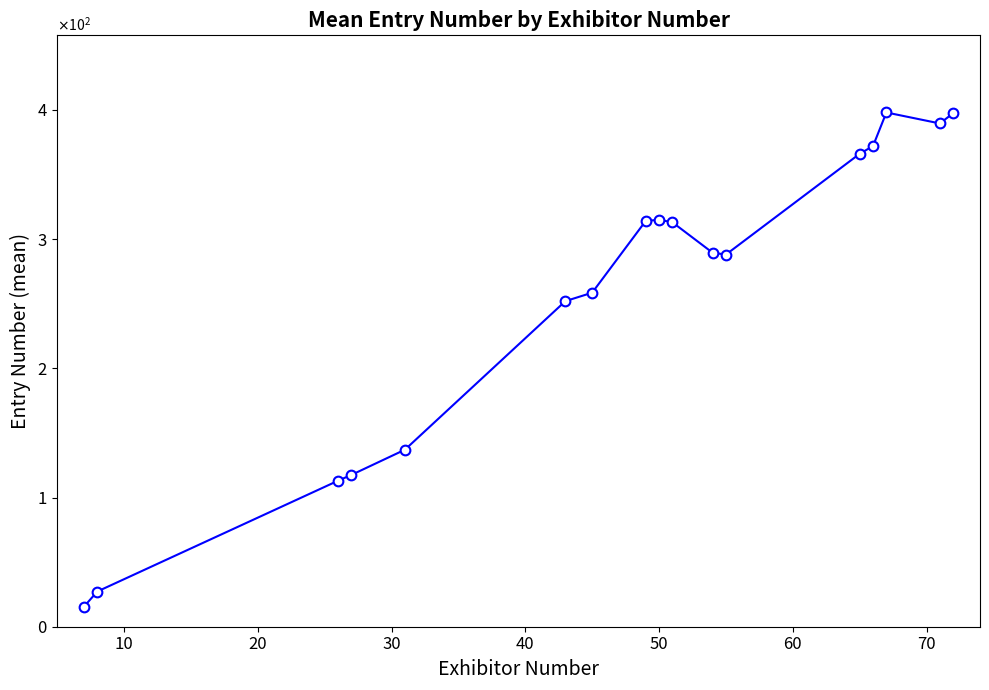

How many points are higher than both their immediate neighbors (excluding endpoints)?

2